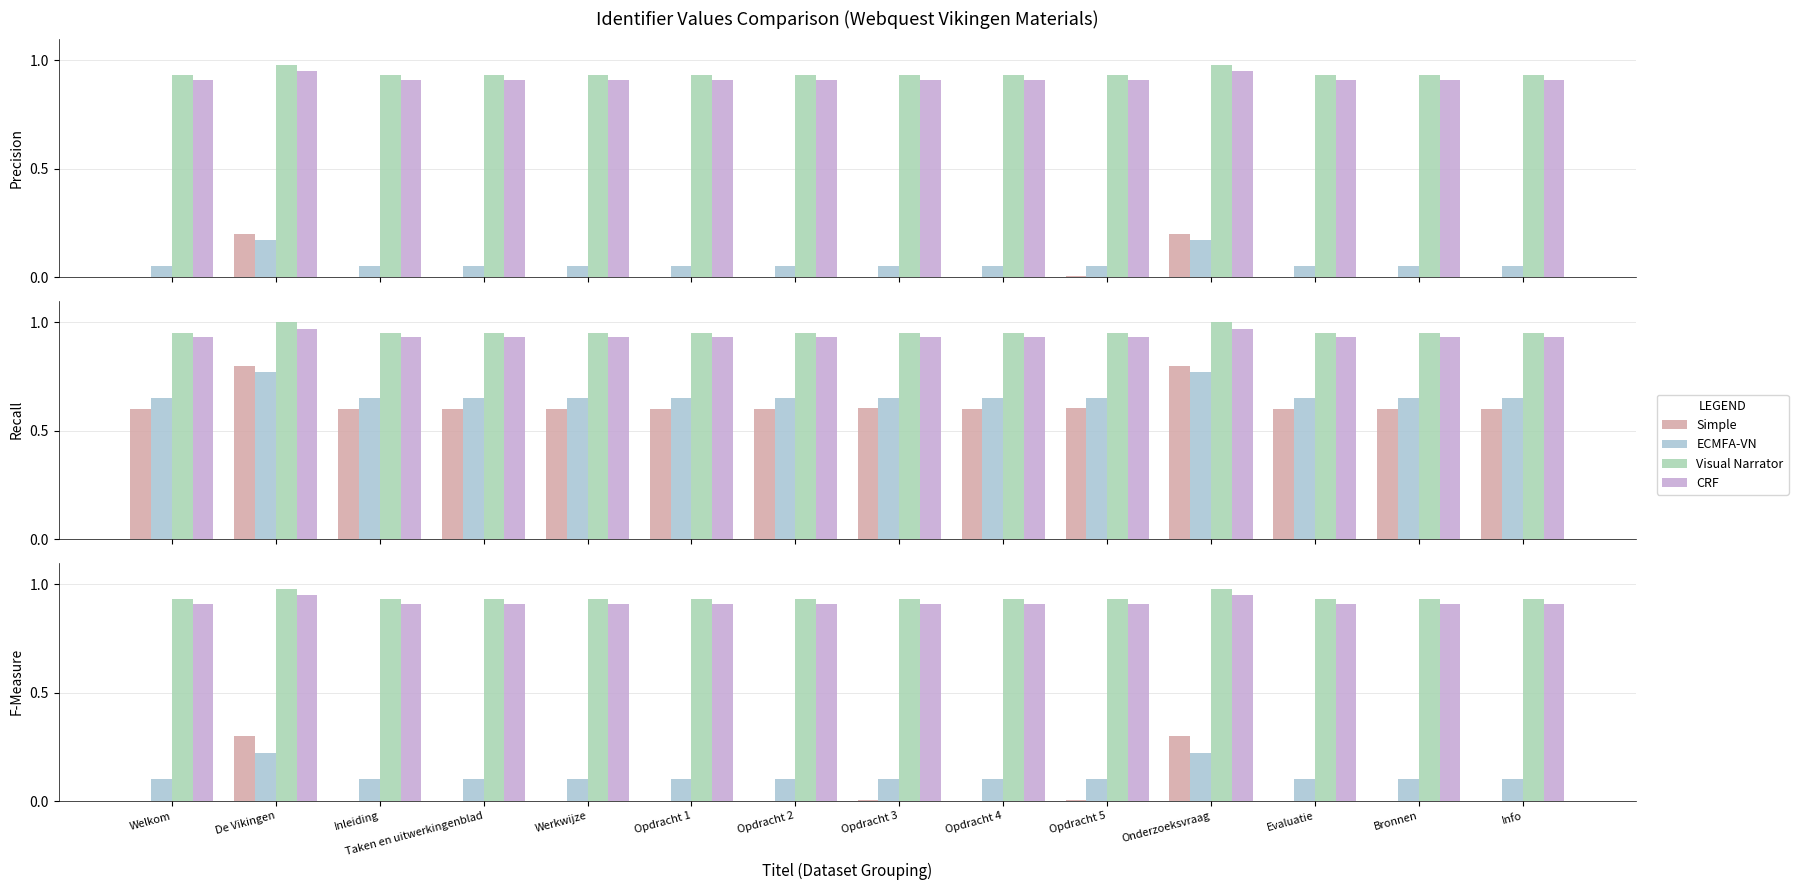

At which label does Simple reach its peak?

Onderzoeksvraag